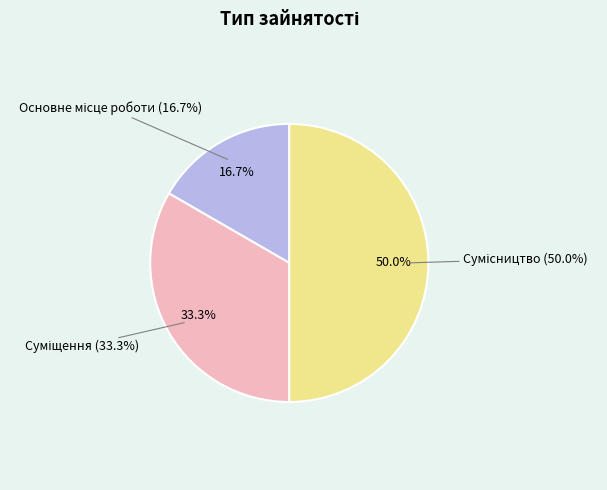

How many segments does this pie chart have?

3